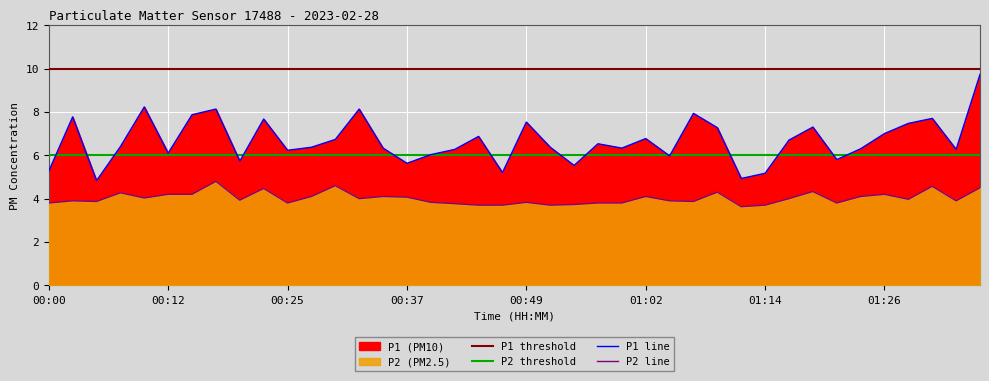

What is the total value across all series at 01:24?

10.4